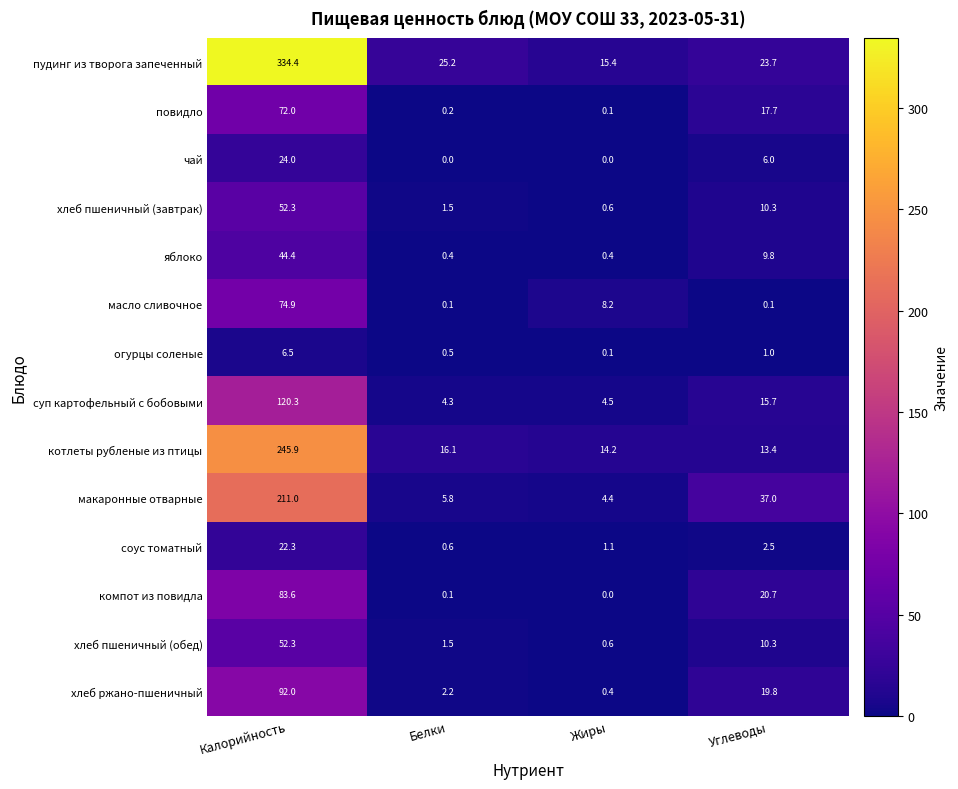

What is the difference between the хлеб пшеничный (обед) values at Калорийность and Углеводы?

42.0